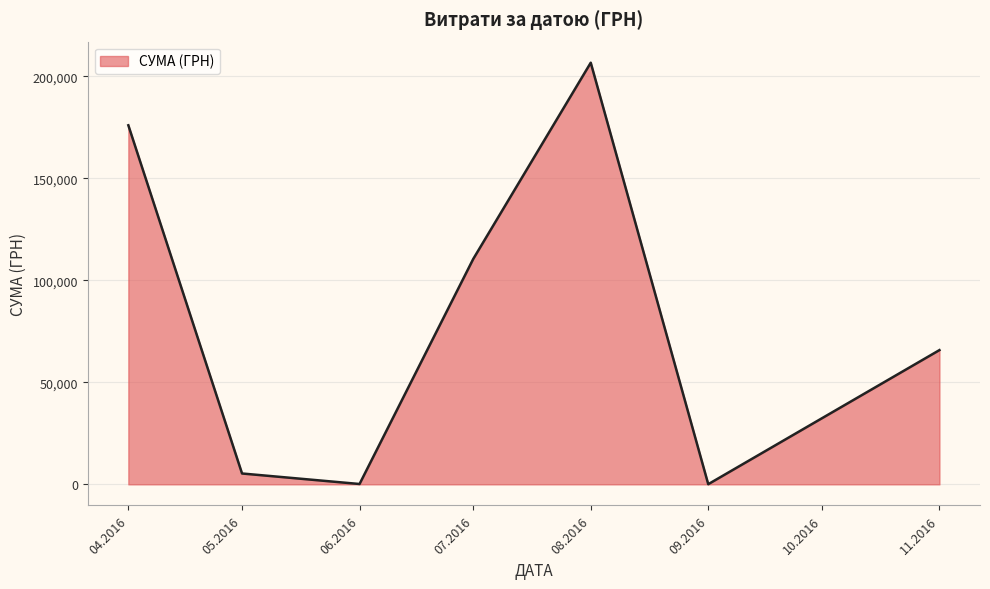

What is the change in value from 07.2016 to 11.2016?

-44676.7